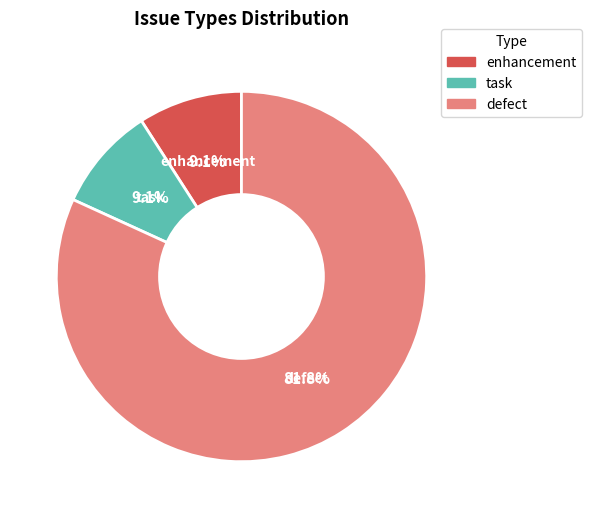

Count the number of slices in the pie.

3